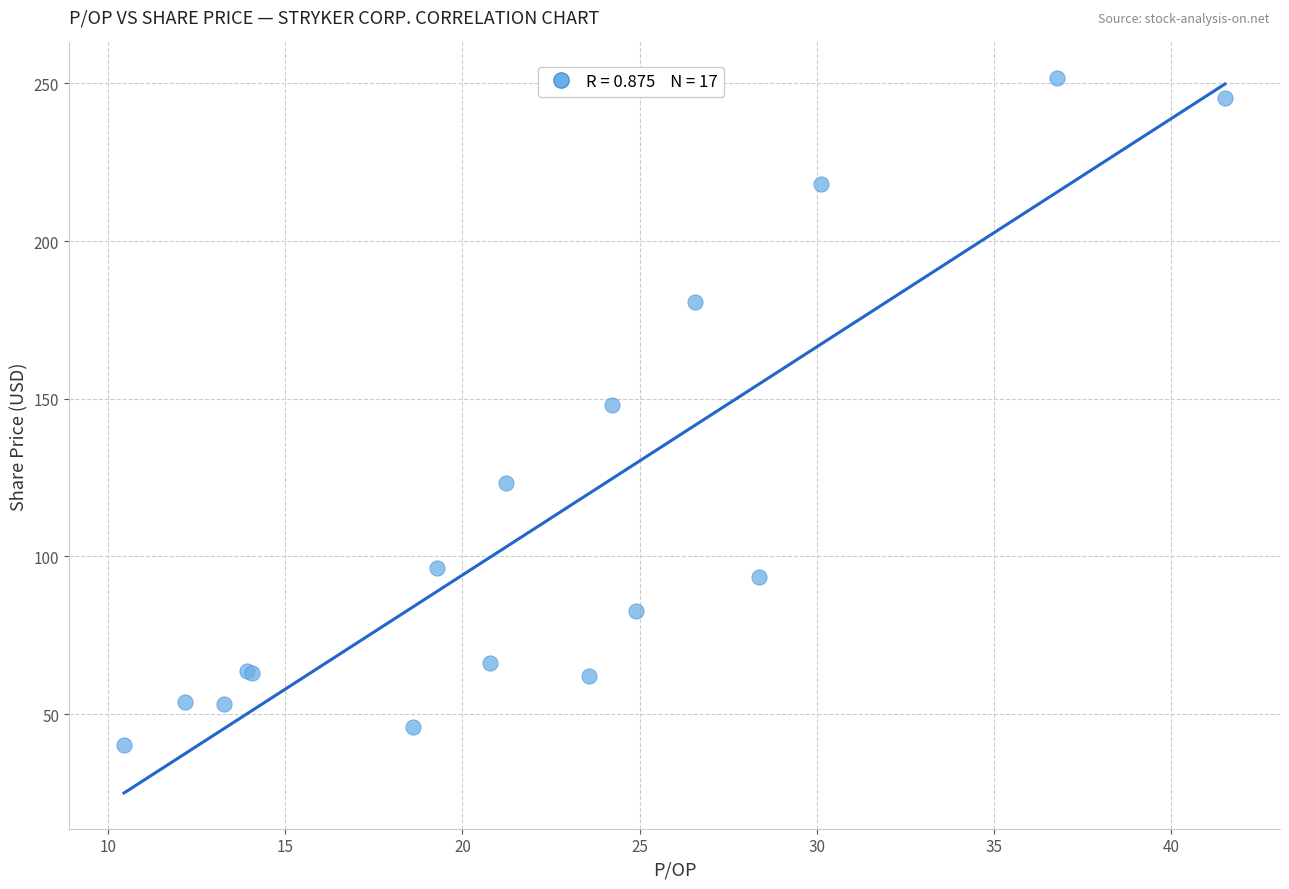

What Y value in the scatter plot is closest to 145?

148.0